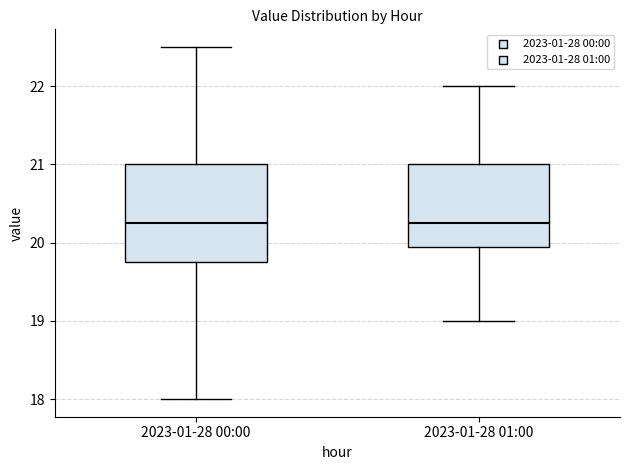

Where does the upper whisker of the box for 2023-01-28 01:00 end on the y-axis? The values are not printed on the chart, so give them approximately, as read against the axis.

22.0